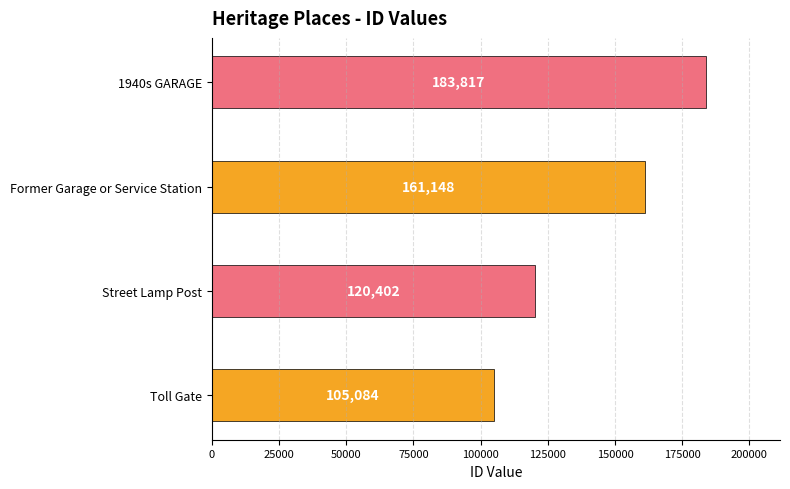

Count the values in the range 120402 to 183817.

3